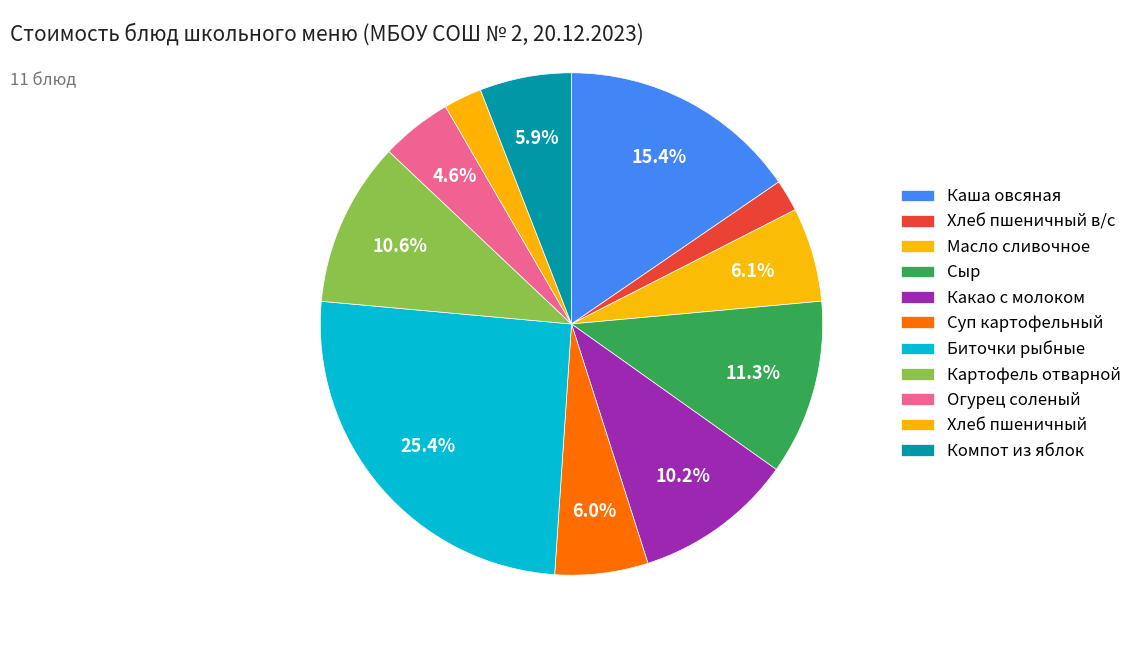

Count the number of slices in the pie.

11